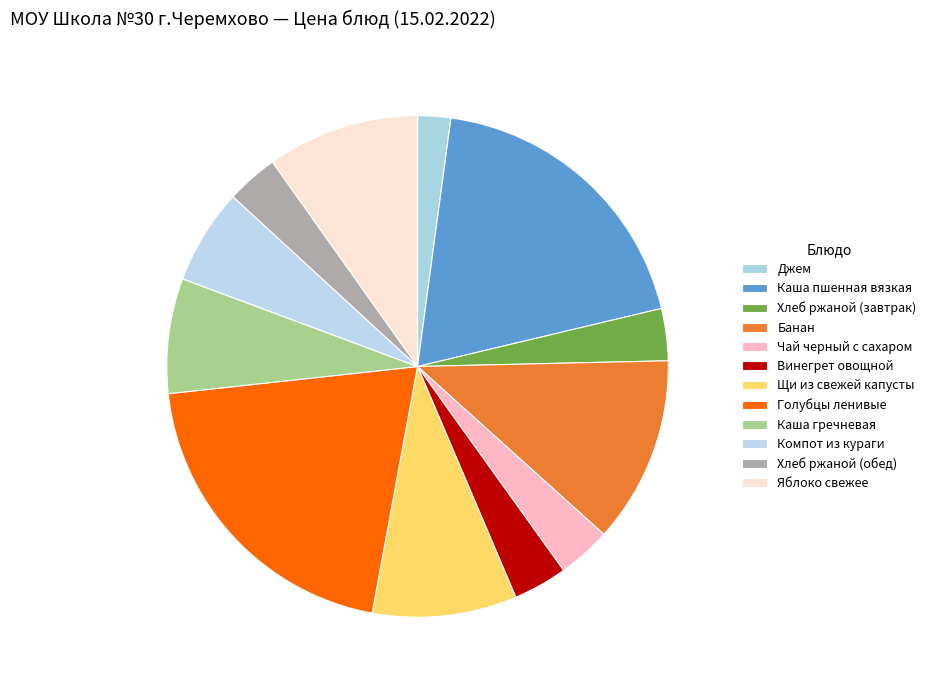

Rank the categories by value from highest to lowest.

Голубцы ленивые, Каша пшенная вязкая, Банан, Яблоко свежее, Щи из свежей капусты, Каша гречневая, Компот из кураги, Винегрет овощной, Чай черный с сахаром, Хлеб ржаной (завтрак), Хлеб ржаной (обед), Джем